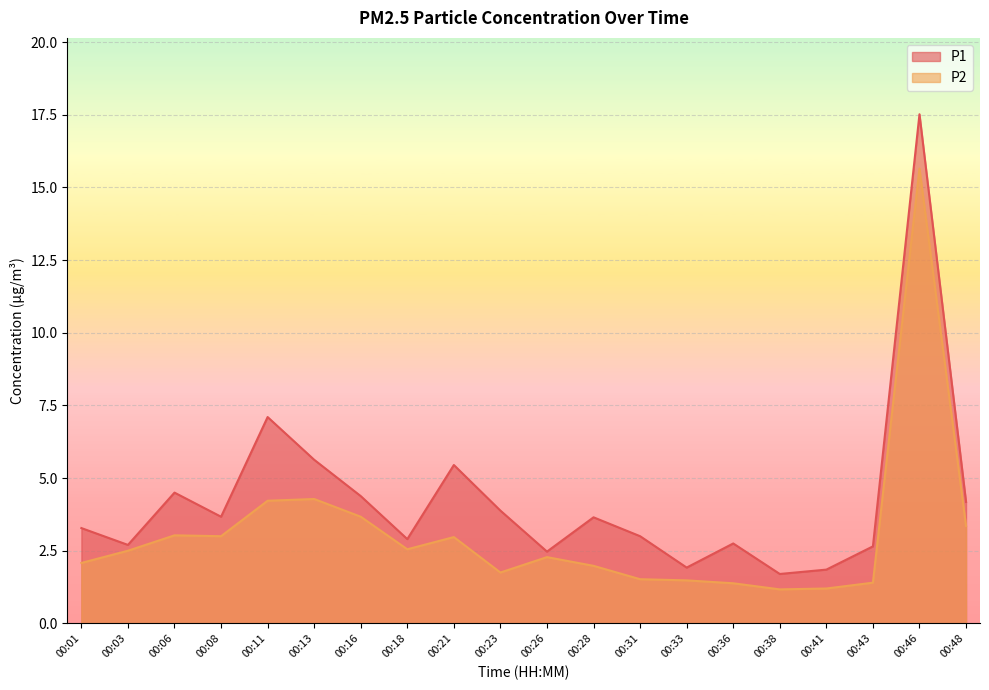

How many lines are shown in the chart?

2